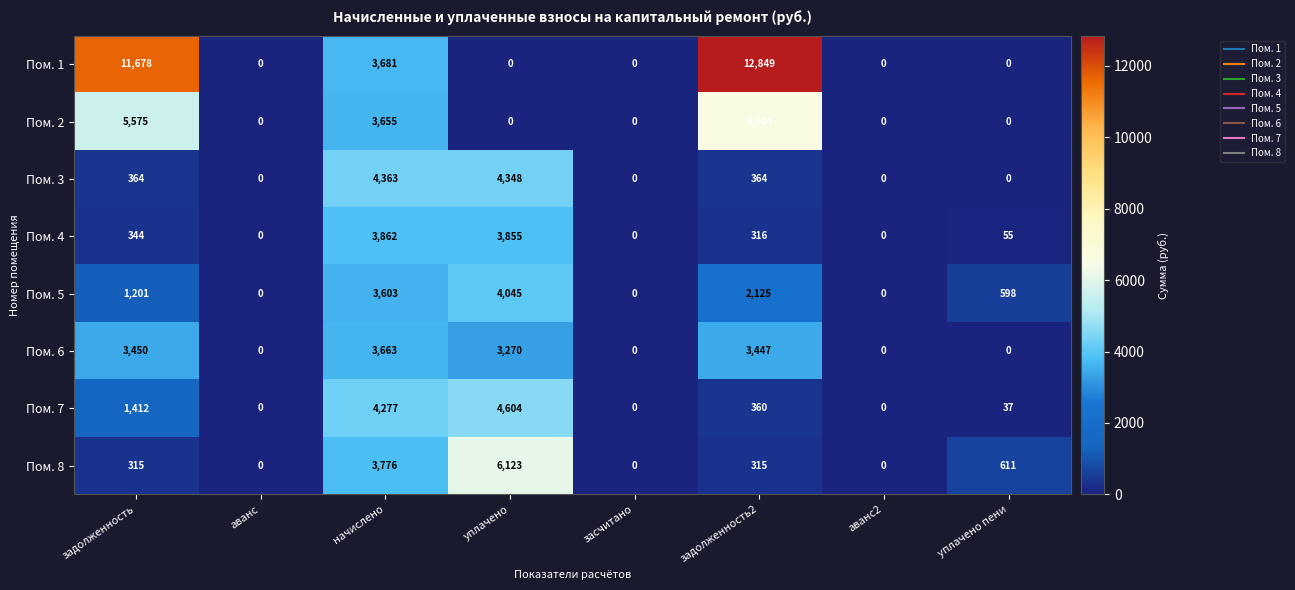

At which label is Пом. 1 closest to 6424?

начислено